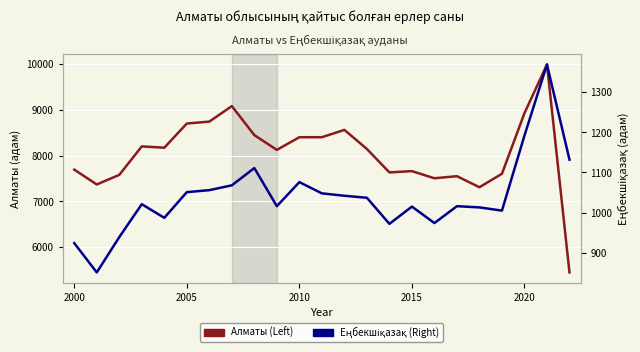

Between 2010 and 2005, which is larger?

2005